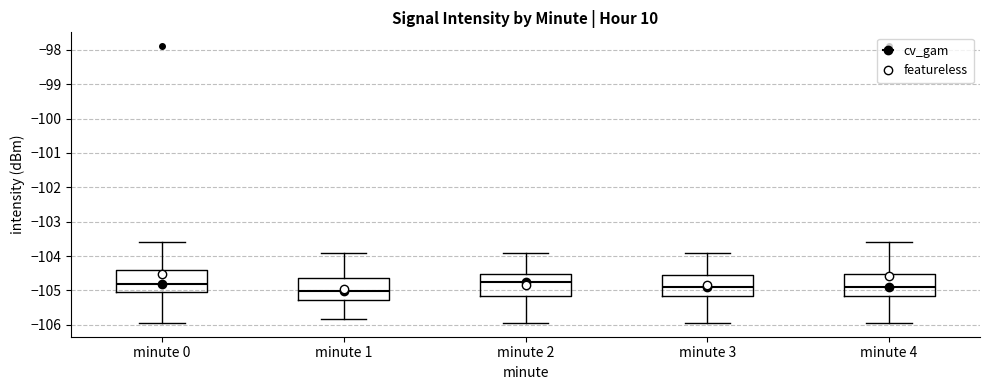

Reading left to right, read every box against the y-axis: the position of its median line, the range the box covers, and the ends of its whiskers. The values are not printed on the chart, so give them approximately, as read against the axis.

minute 0: median -104.8, box -105.0 to -104.4, whiskers -105.9 to -103.6
minute 1: median -105.0, box -105.3 to -104.6, whiskers -105.8 to -103.9
minute 2: median -104.8, box -105.1 to -104.5, whiskers -105.9 to -103.9
minute 3: median -104.9, box -105.1 to -104.5, whiskers -105.9 to -103.9
minute 4: median -104.9, box -105.1 to -104.5, whiskers -105.9 to -103.6